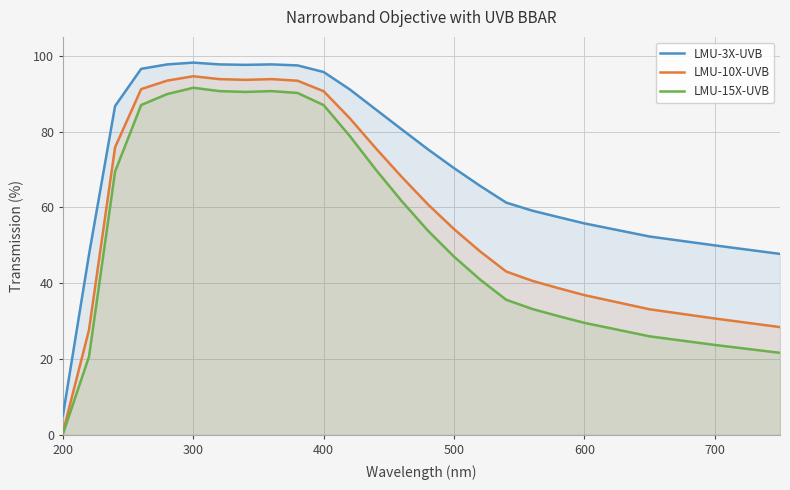

True or false: LMU-15X-UVB and LMU-3X-UVB cross at least once.

False